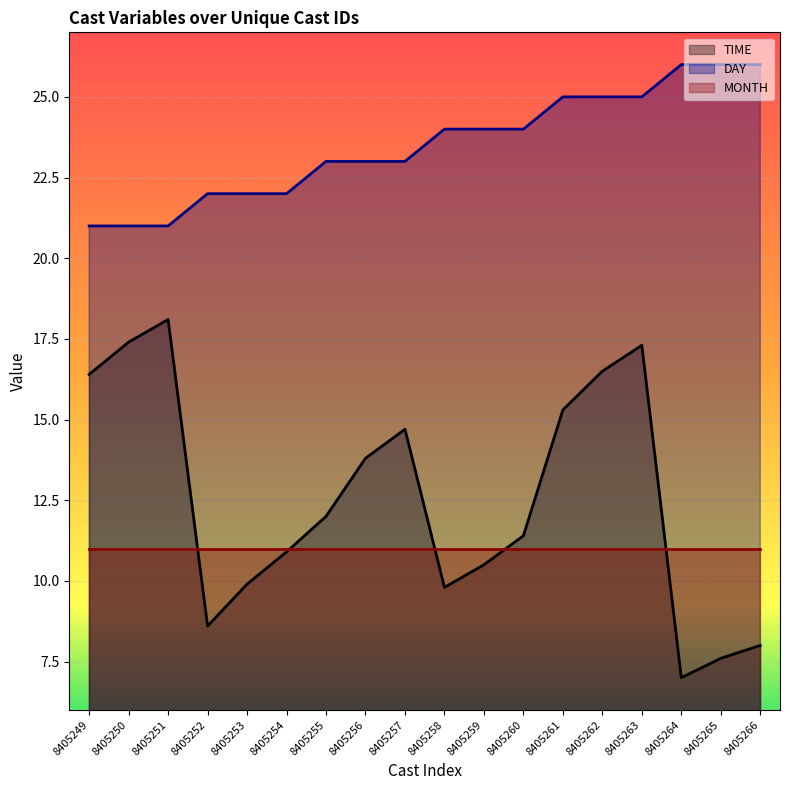

What is the spread (max minus min) of values at 8405252?

13.4